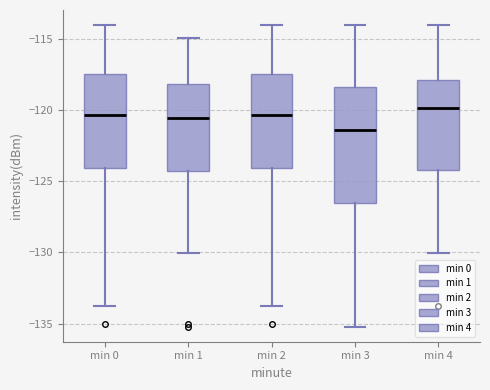

Where does the lower whisker of the box for min 4 end on the y-axis? The values are not printed on the chart, so give them approximately, as read against the axis.

-130.0